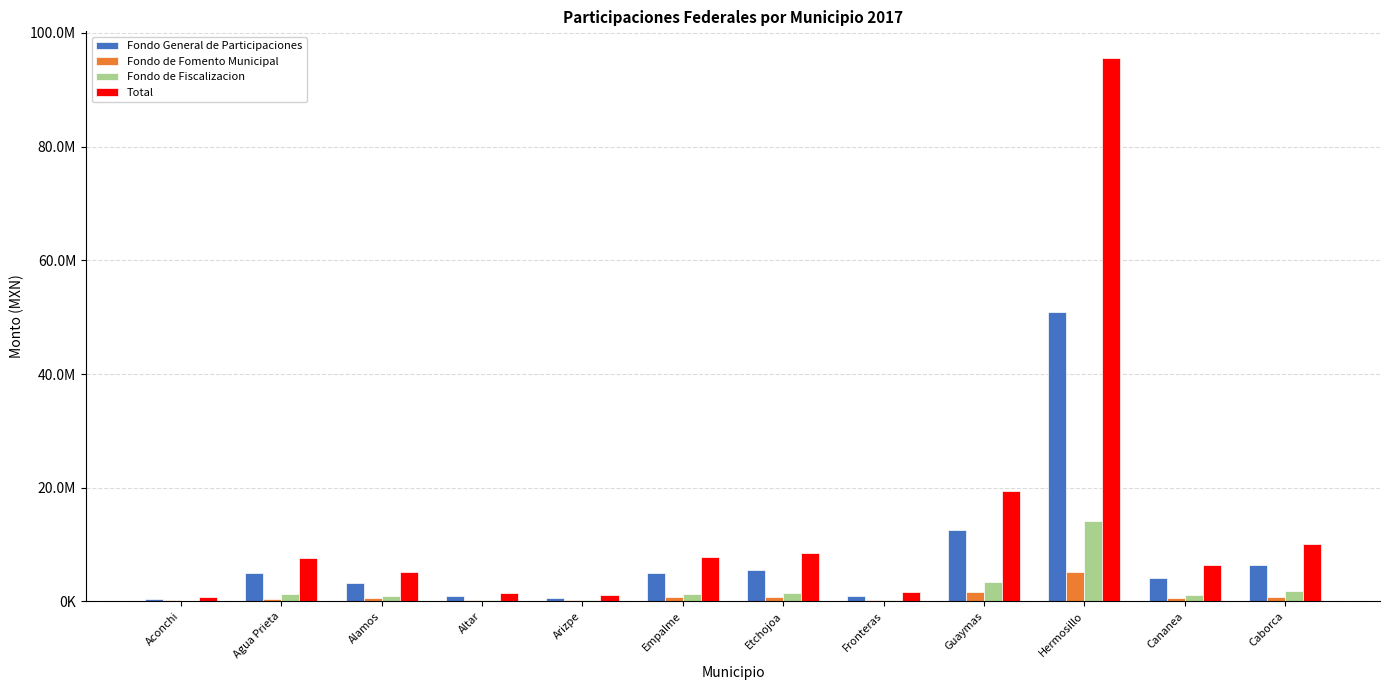

Reading left to right, what are all the values shown in this chart?

Fondo General de Participaciones: 506690.8	4970818.0	3290277.9	894592.1	648970.3	4932512.9	5527586.5	953653.7	12538511.6	50847240.7	4044293.8	6469582.2
Fondo de Fomento Municipal: 183715.5	519788.3	552988.9	244176.0	247504.9	767939.2	717079.9	279751.8	1627205.0	5263240.9	691301.6	873524.4
Fondo de Fiscalizacion: 141735.0	1390470.7	920378.7	250241.3	181534.3	1379755.7	1546213.7	266762.4	3507356.9	14223332.6	1131297.1	1809715.1
Total: 862147.5	7678039.9	5180216.0	1475197.6	1113653.6	7760227.3	8596599.3	1586381.8	19509631.2	95510223.0	6378887.2	10097056.4